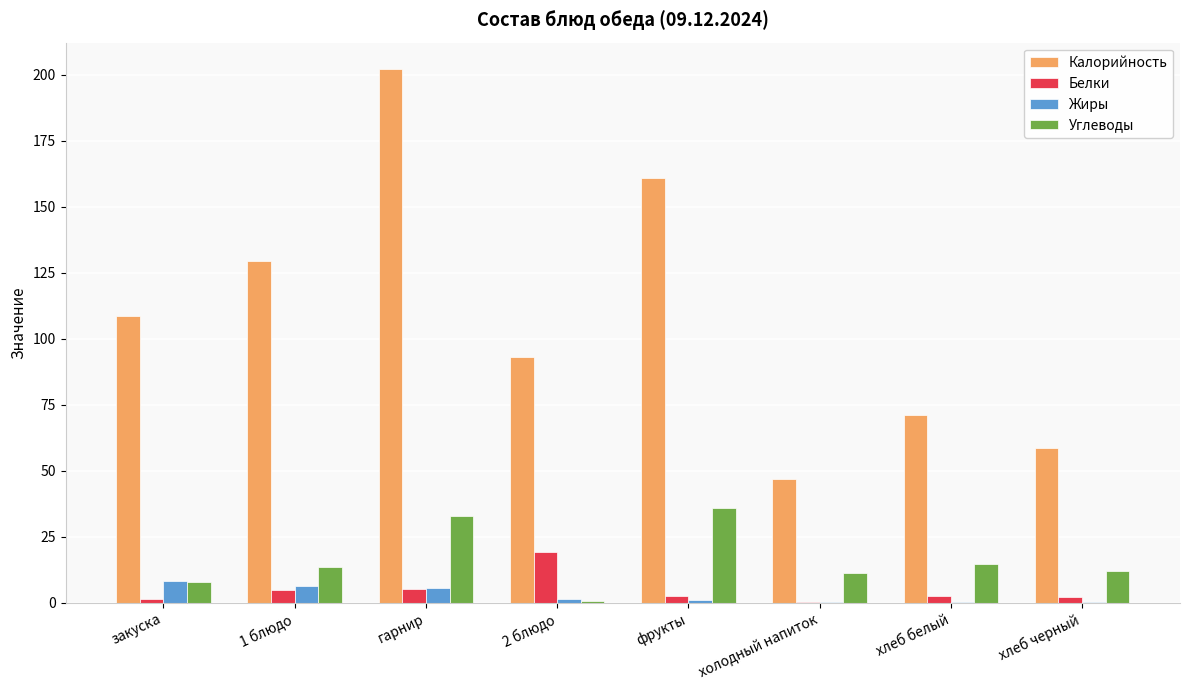

Which series has the widest spread of values?

Калорийность